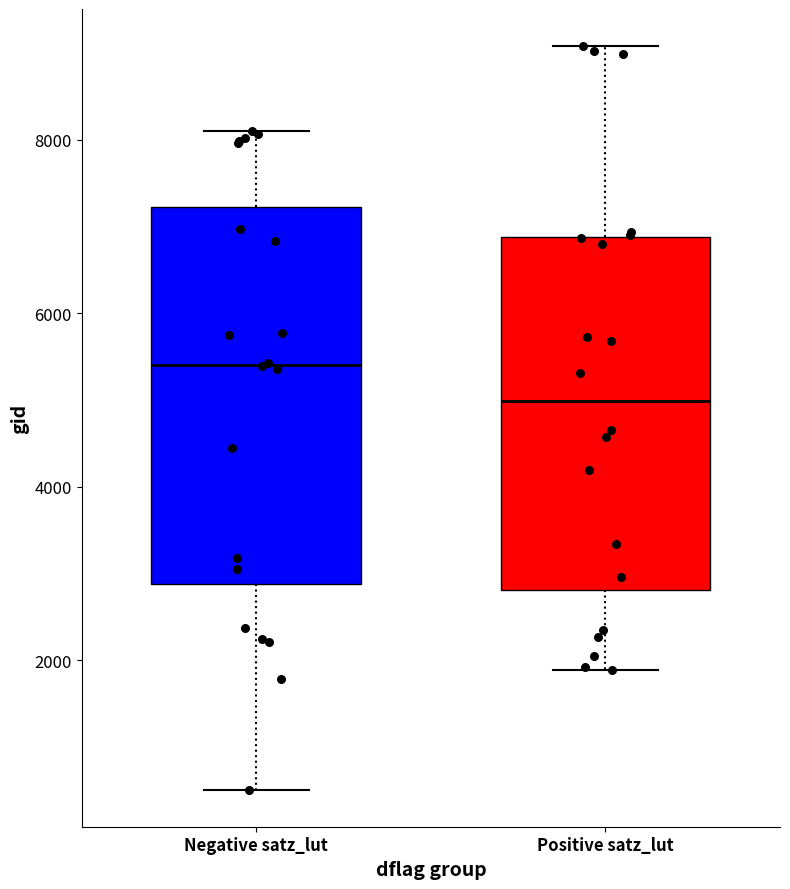

Comparing the boxes themselves (not the whiskers), which one is the tallest?

Negative satz_lut